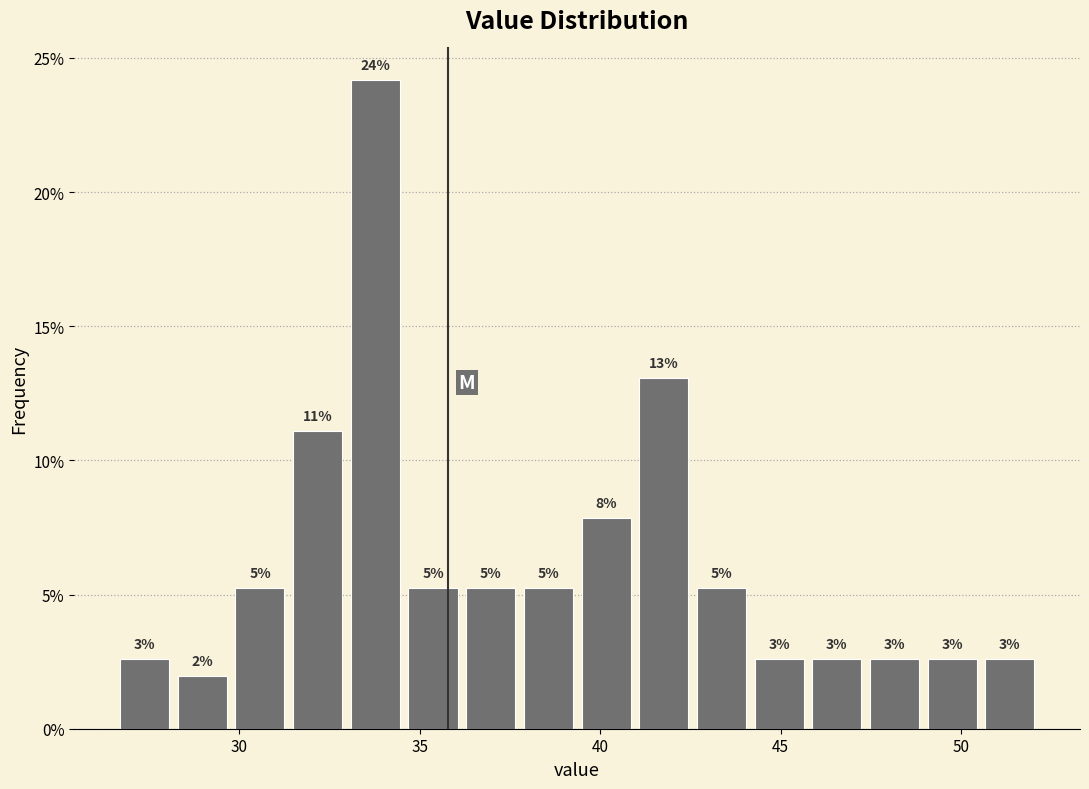

Read against the x-axis, roughly where is the centre of the tallest bar?

34.0